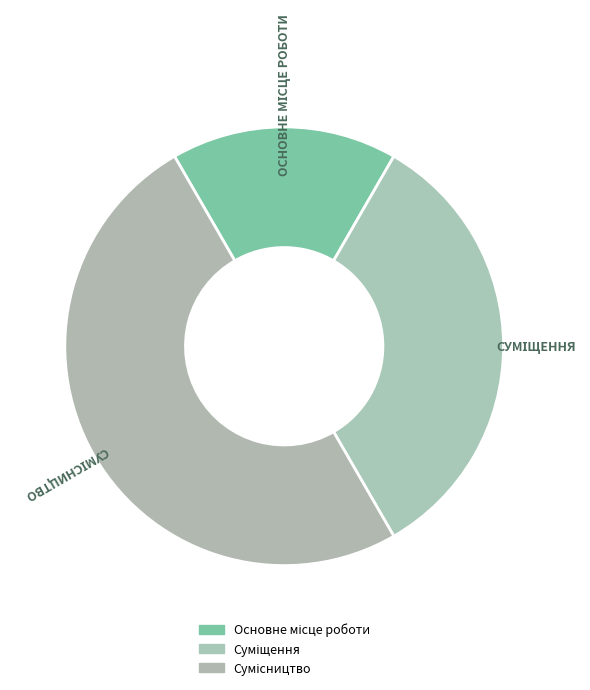

What is the smallest slice in the pie chart?

Основне місце роботи